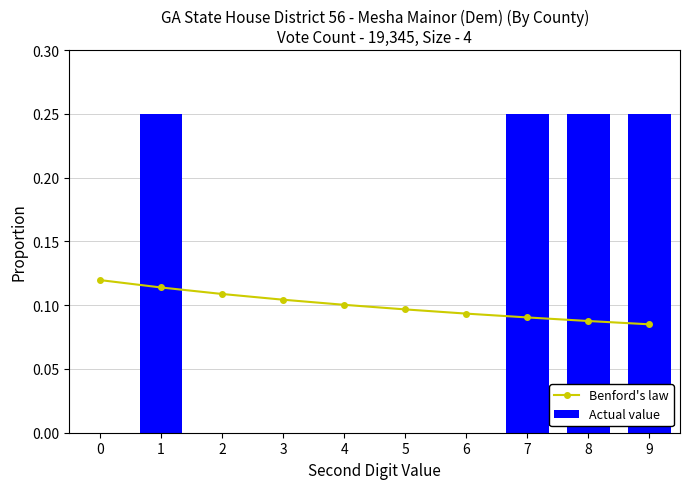

Count the Actual value values in the range 0 to 1.

10